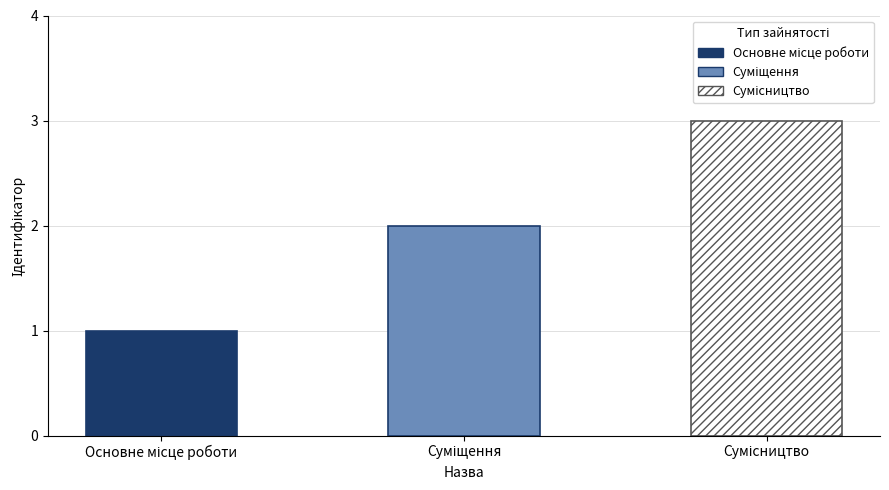

Between Сумісництво and Суміщення, which is larger?

Сумісництво